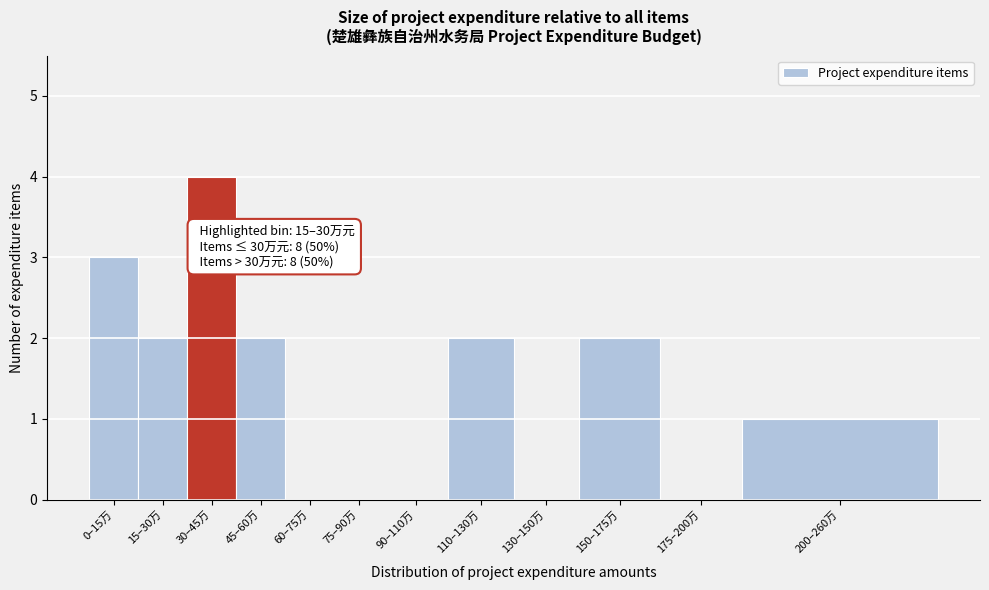

Reading left to right, what are all the values shown in this chart?

0–15万=3	15–30万=2	30–45万=4	45–60万=2	60–75万=0	75–90万=0	90–110万=0	110–130万=2	130–150万=0	150–175万=2	175–200万=0	200–260万=1